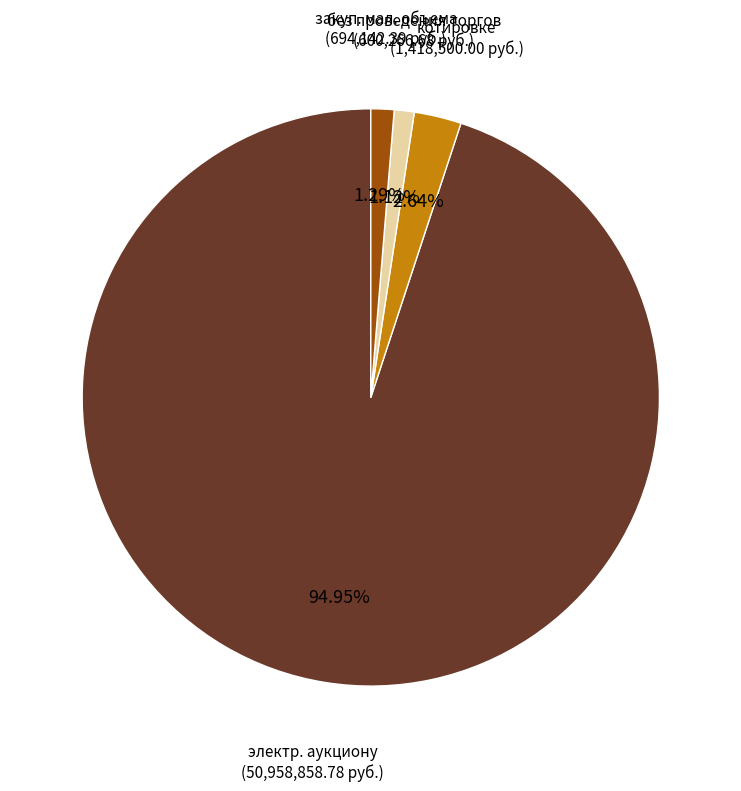

Count the number of slices in the pie.

4